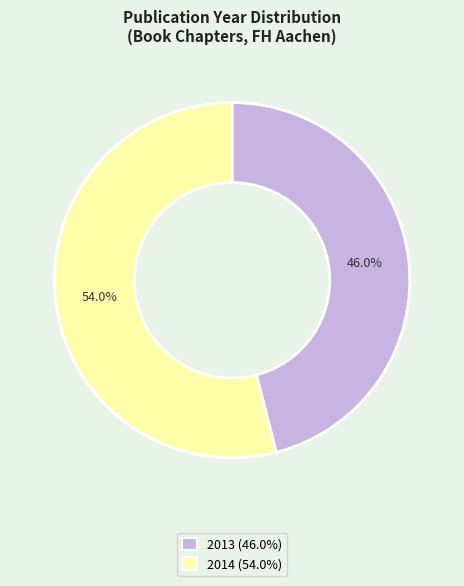

What portion of the pie excludes 2014?

46.0%